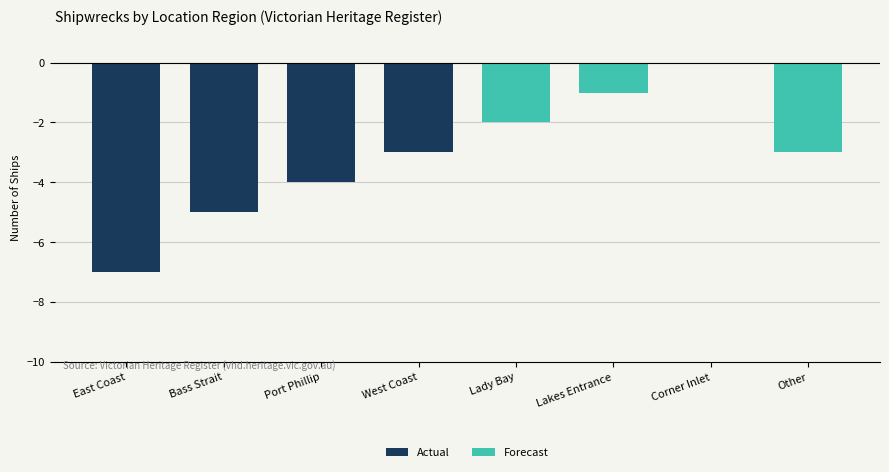

How many bars are there in each group?

2